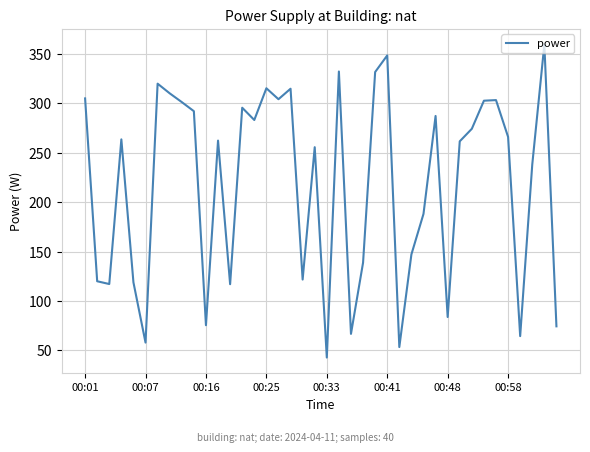

What is the smallest value displayed?

42.8